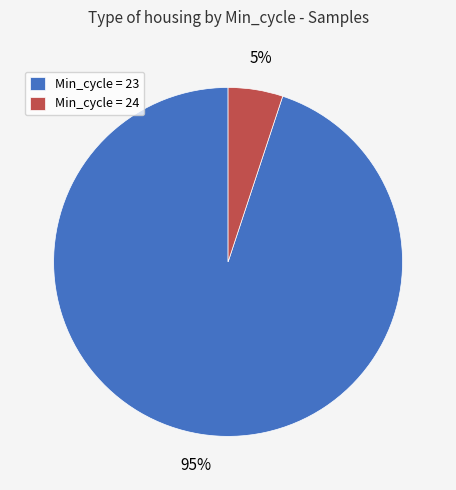

How many segments does this pie chart have?

2